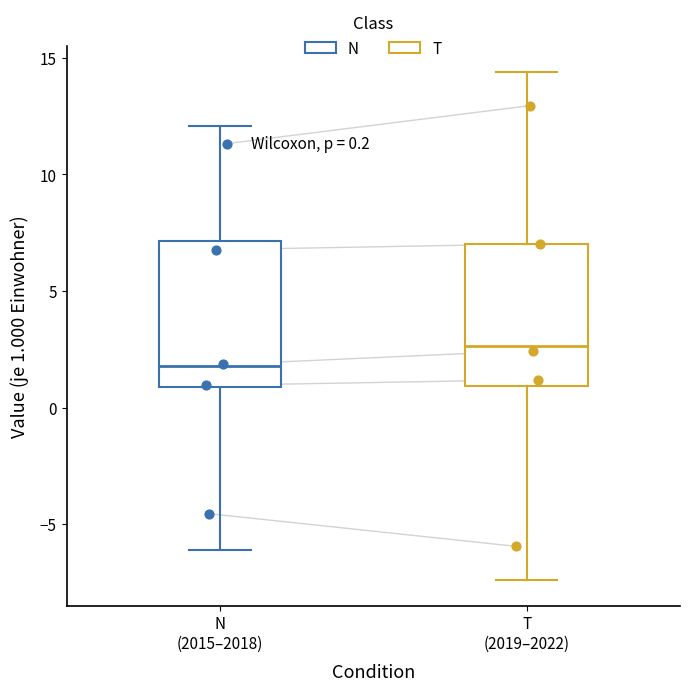

Which box's median line is the lowest?

N (2015–2018)